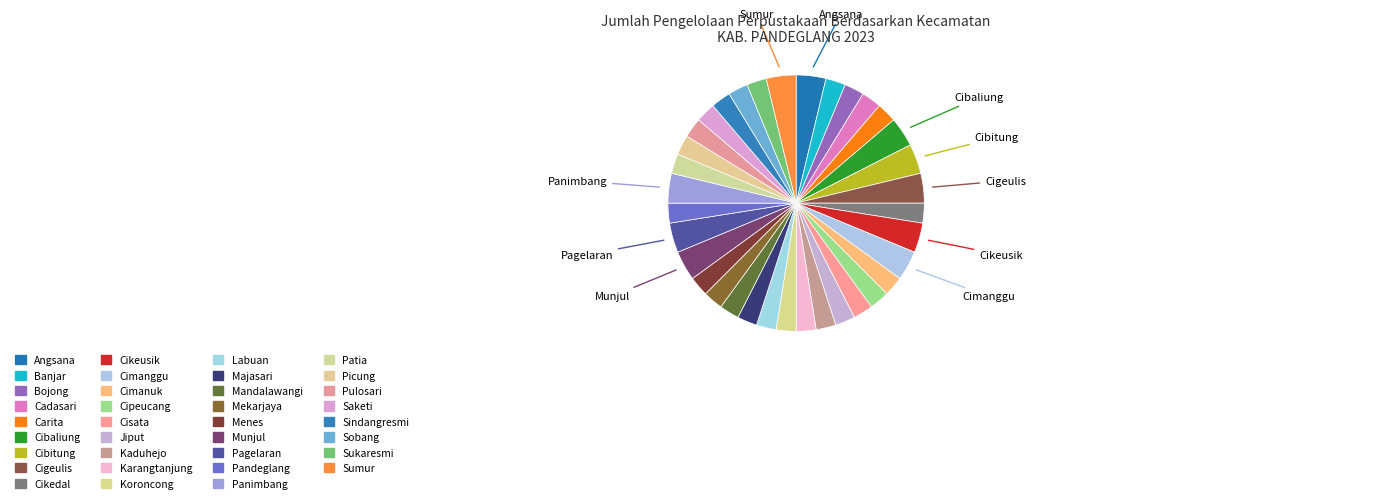

How many segments does this pie chart have?

35